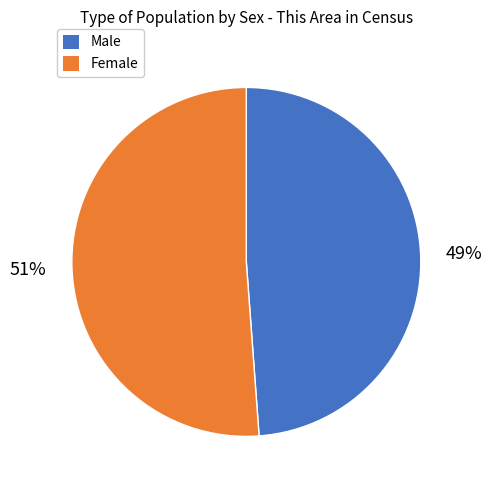

How many slices are in this pie chart?

2